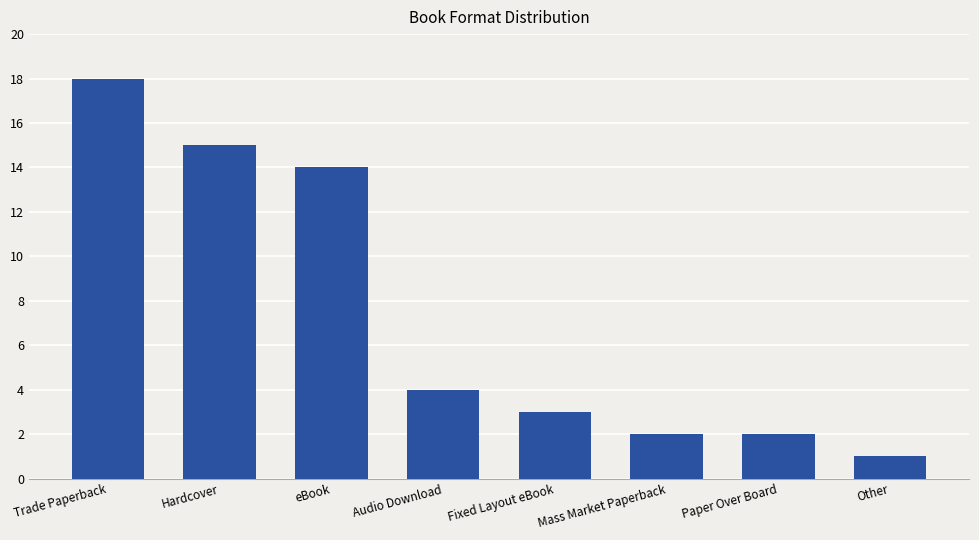

True or false: the data shows 1 at Paper Over Board.

False